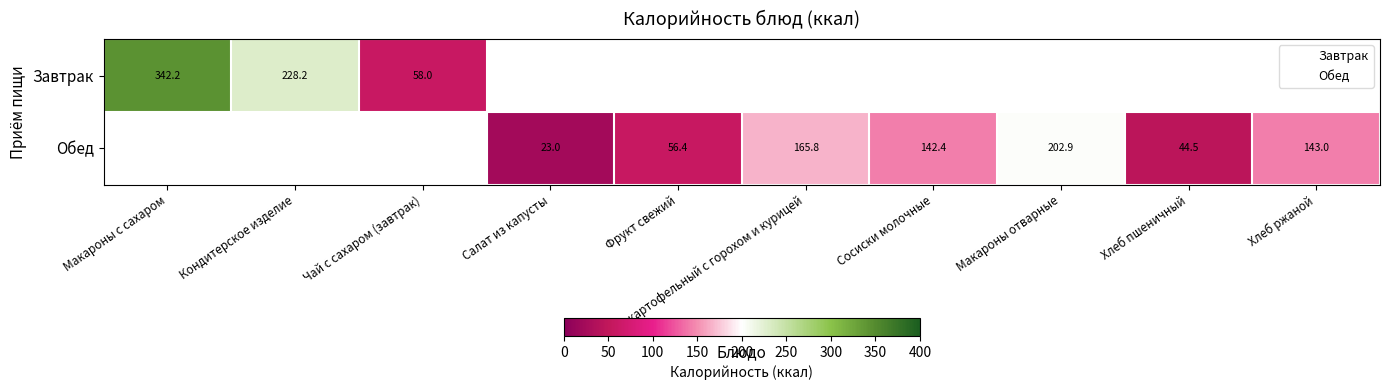

Is it true that Обед equals 165.8 at Суп картофельный с горохом и курицей?

True